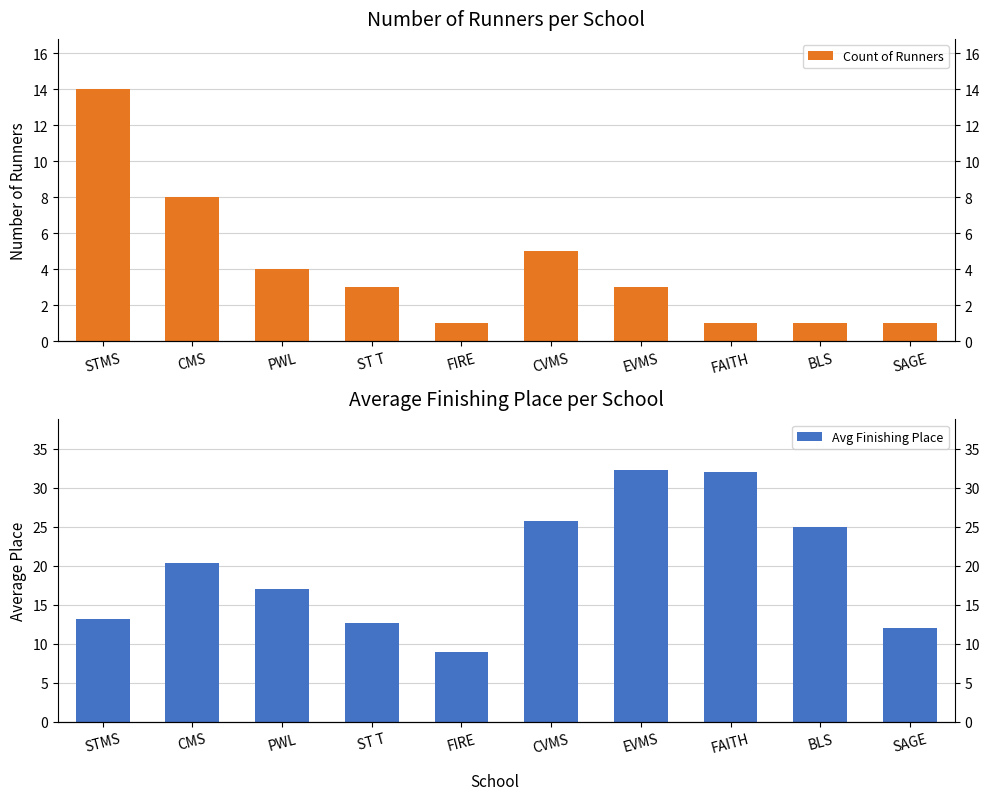

What is the maximum value shown in the chart?

32.3